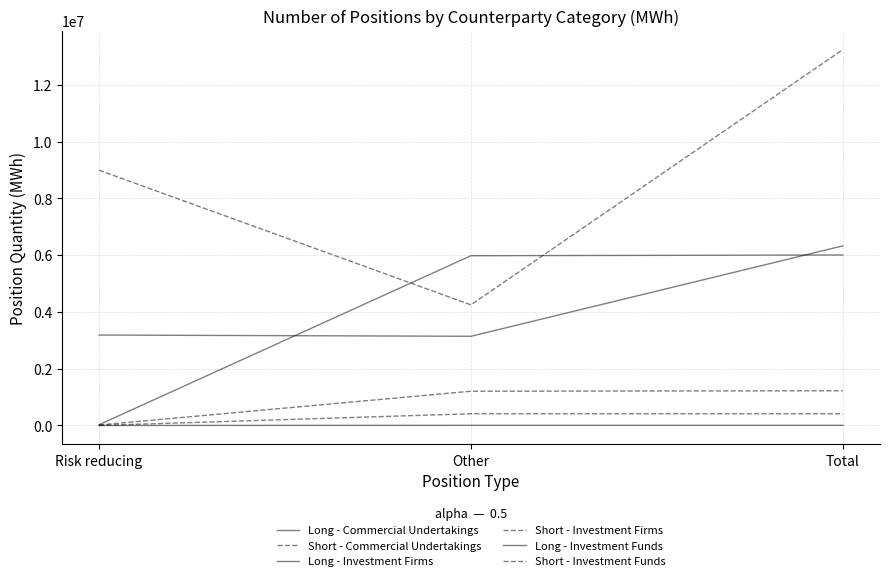

What is the approximate value of Long - Investment Firms at Other?

5978607